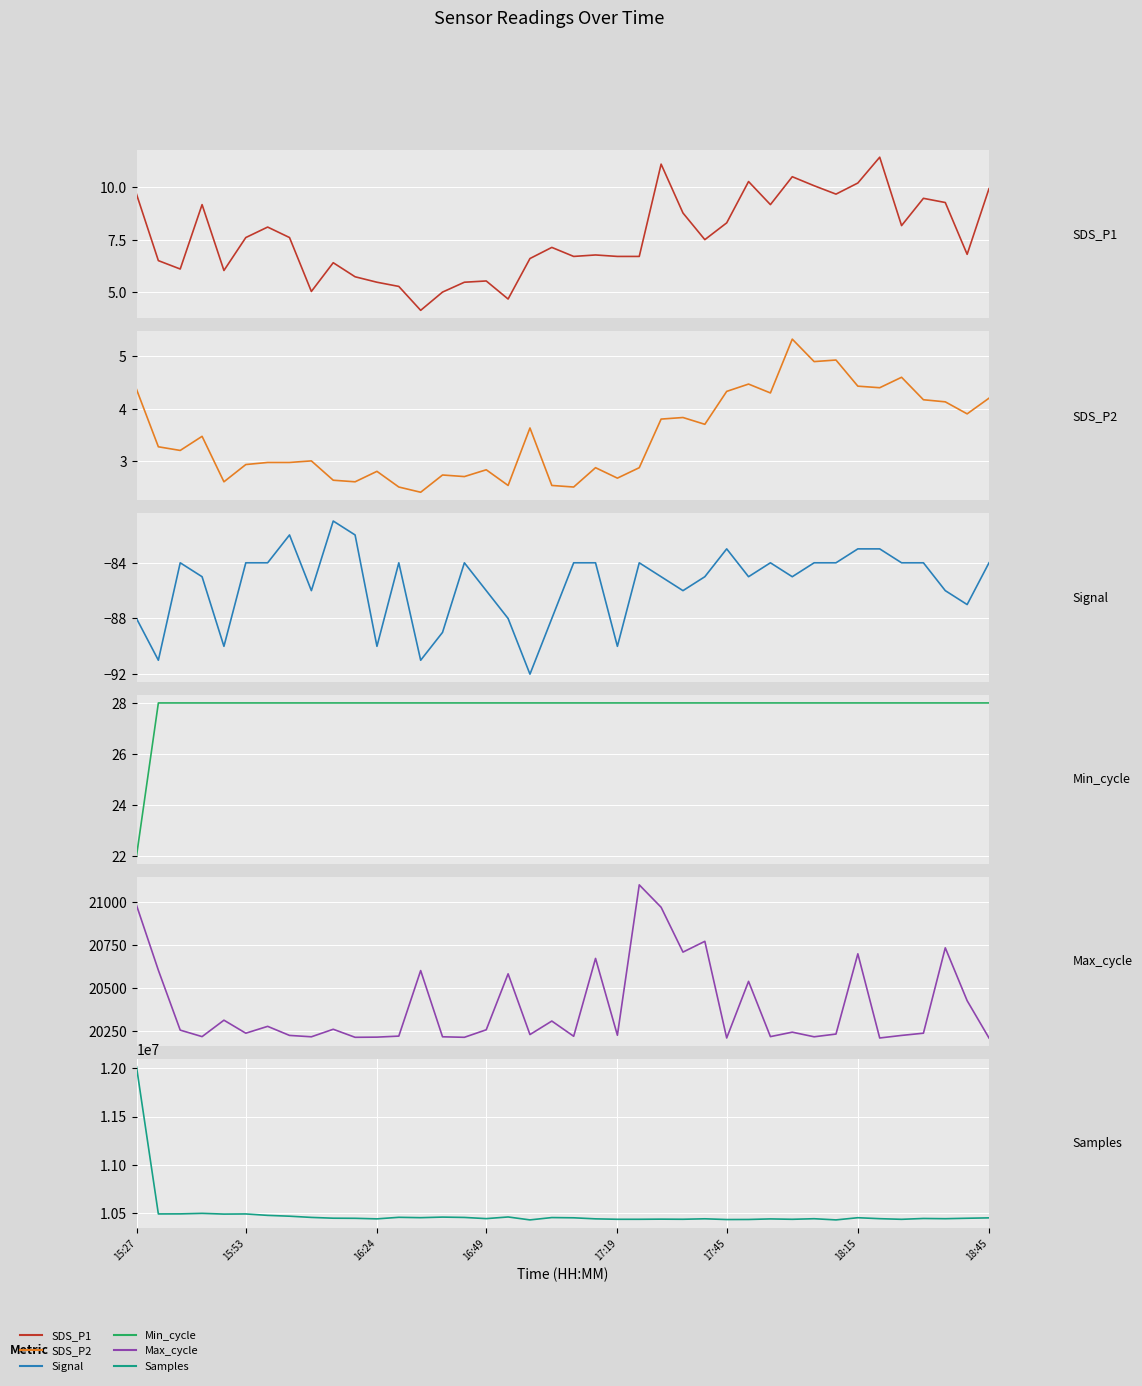

Which series changed the most between 12 and 21?

Samples